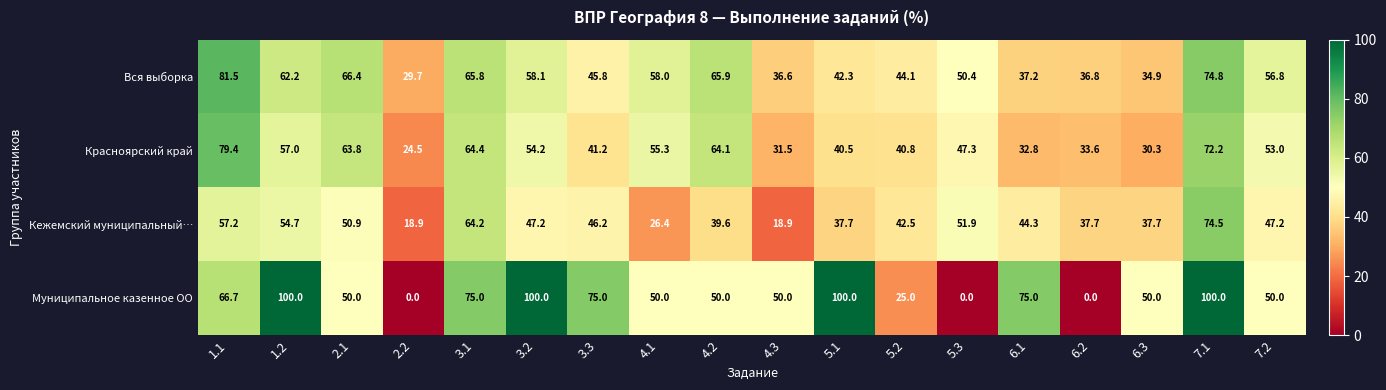

List the labels in order of Вся выборка value, largest first.

1.1, 7.1, 2.1, 4.2, 3.1, 1.2, 3.2, 4.1, 7.2, 5.3, 3.3, 5.2, 5.1, 6.1, 6.2, 4.3, 6.3, 2.2